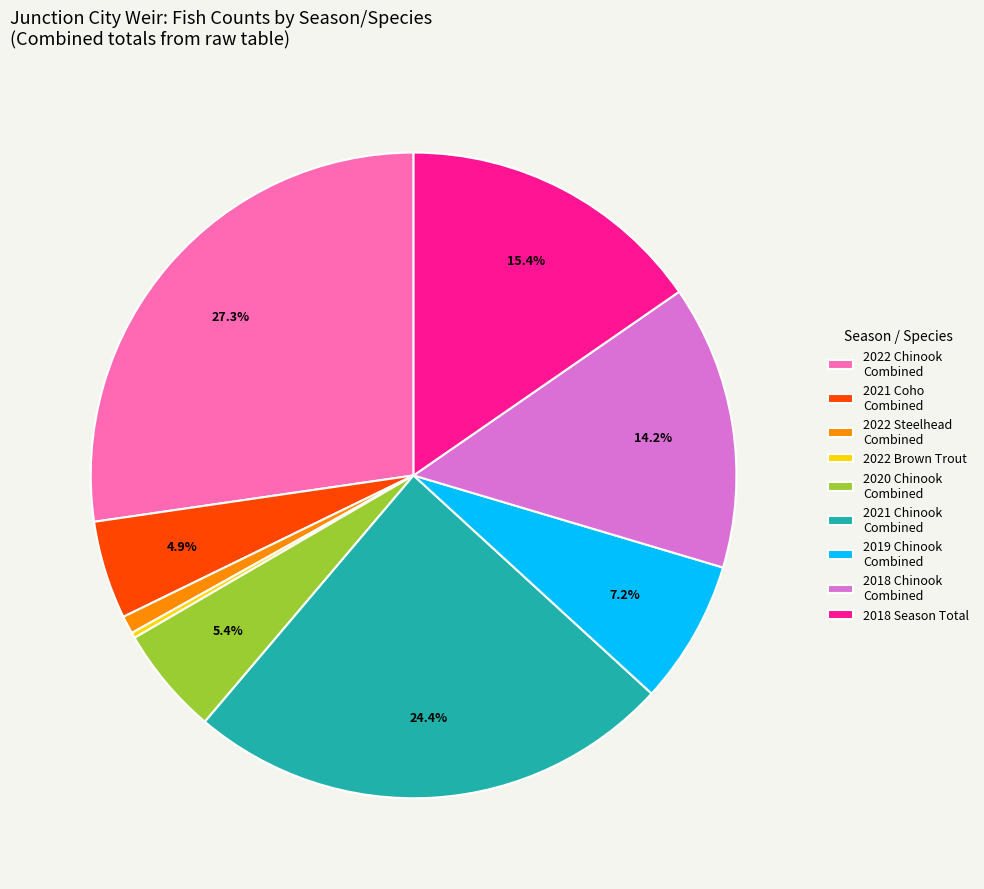

Which category has the biggest portion of the pie?

2022 Chinook Combined